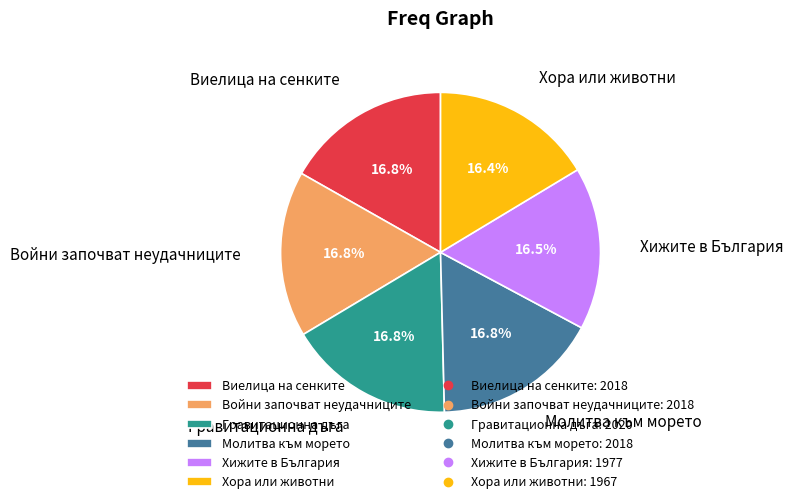

What percentage is the Виелица на сенките slice, to the nearest percent?

17%